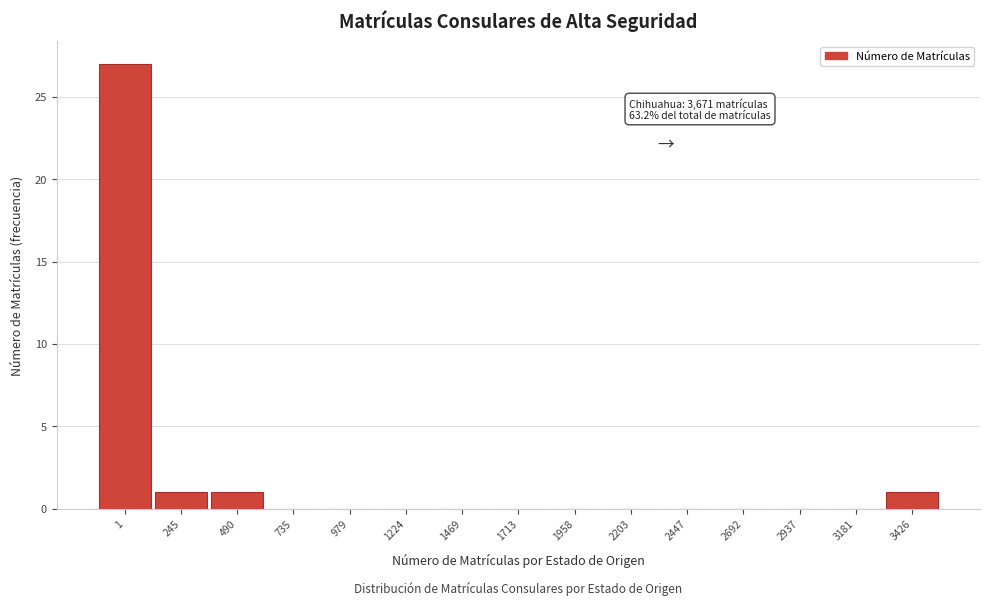

Reading left to right, extract all data points from this chart.

1=27	245=1	490=1	735=0	979=0	1224=0	1469=0	1713=0	1958=0	2203=0	2447=0	2692=0	2937=0	3181=0	3426=1